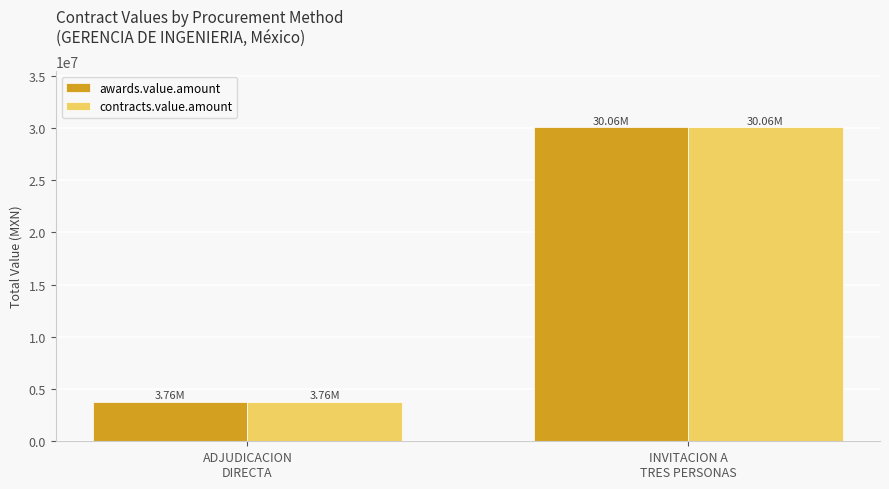

At which category does the chart reach its peak across all series?

INVITACION A
TRES PERSONAS